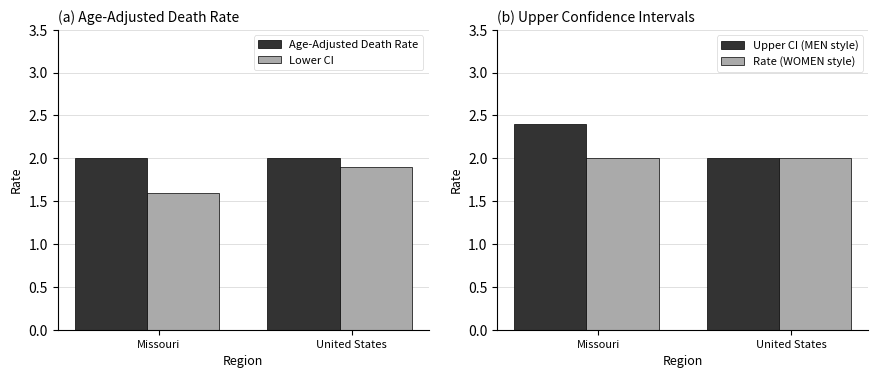

Which series has the widest spread of values?

Upper CI (MEN style)